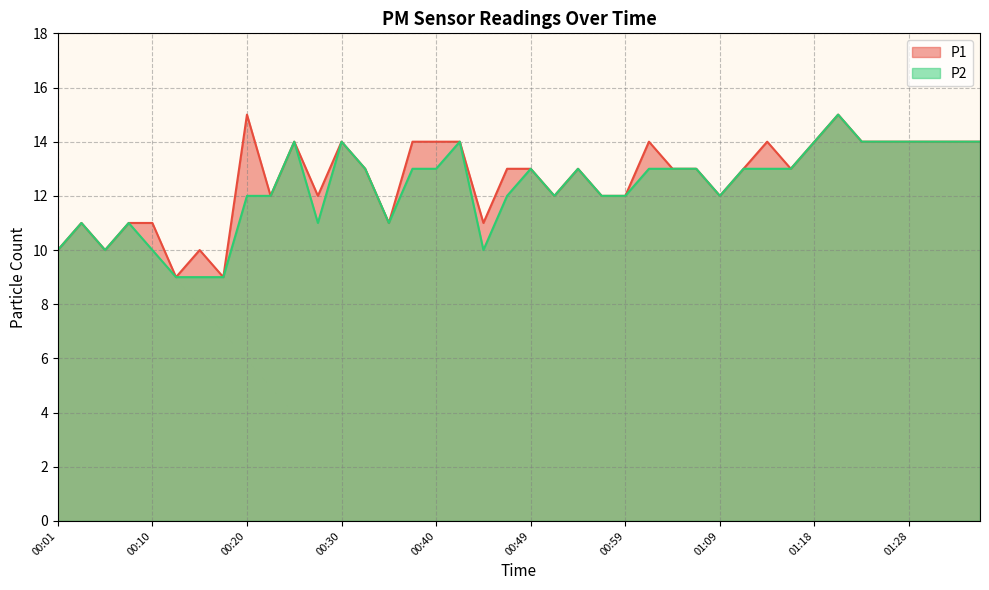

Which category has the lowest value across all series?

00:13